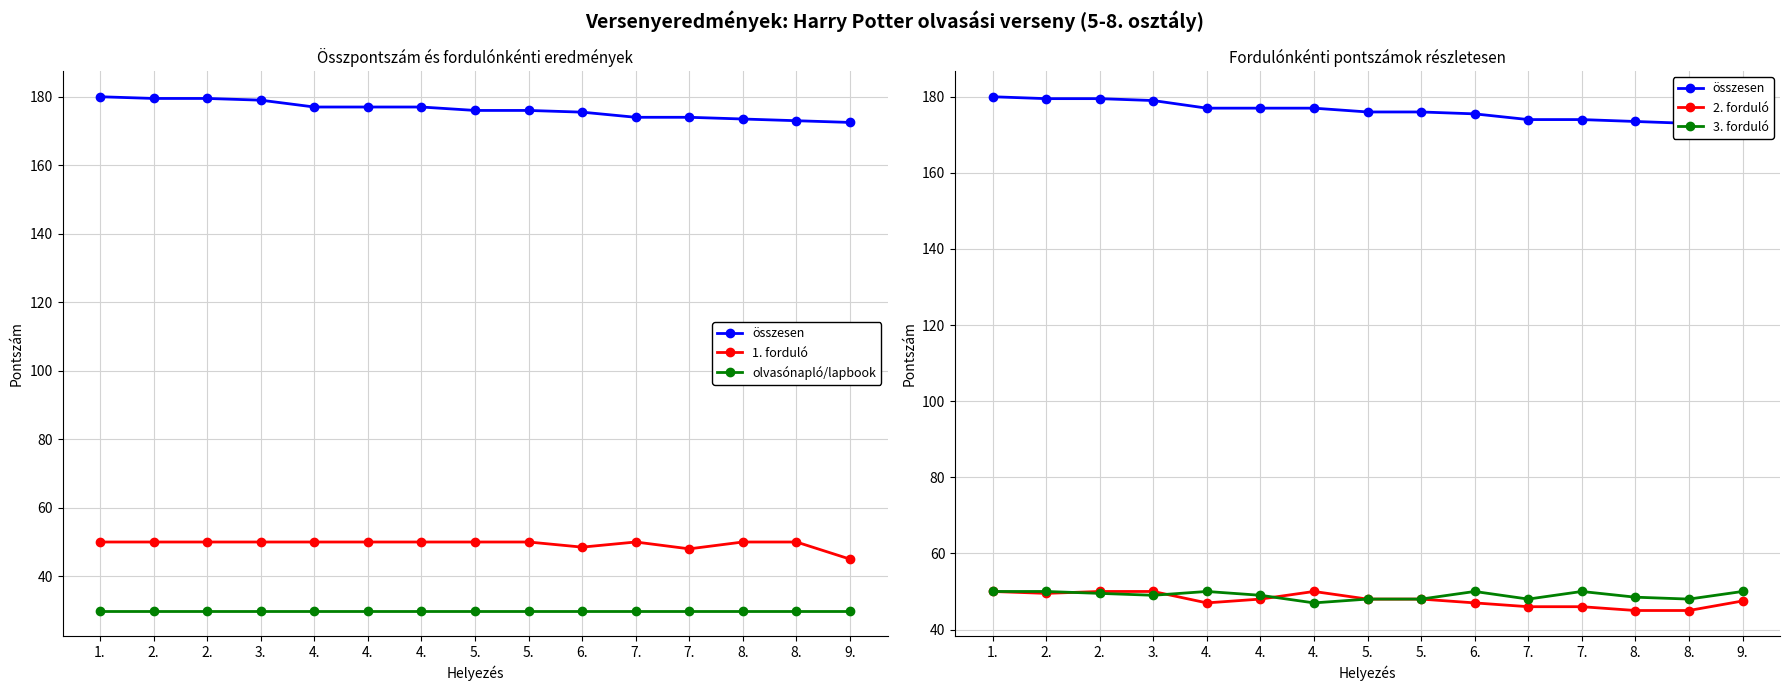

What is the label of the 10th point from the left?

6.